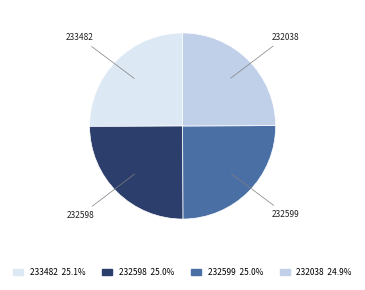

Does any single category account for the majority?

No